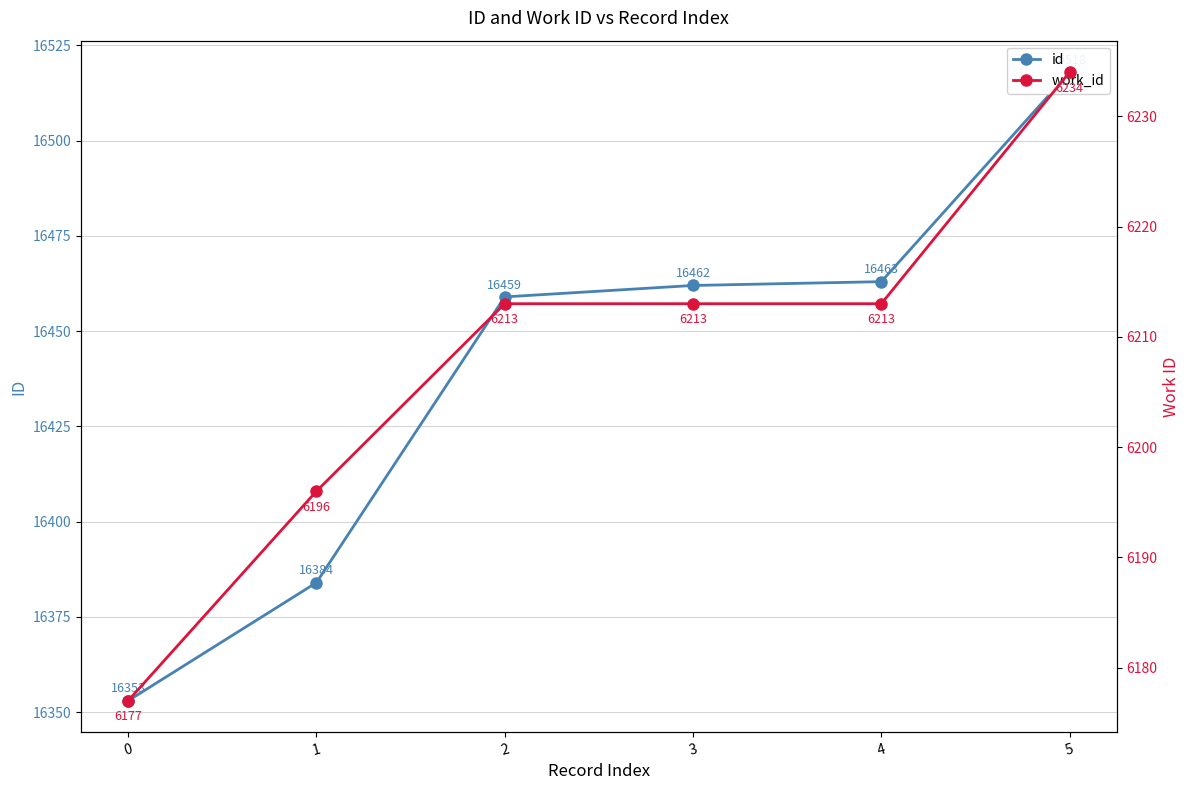

How many lines are shown in the chart?

2